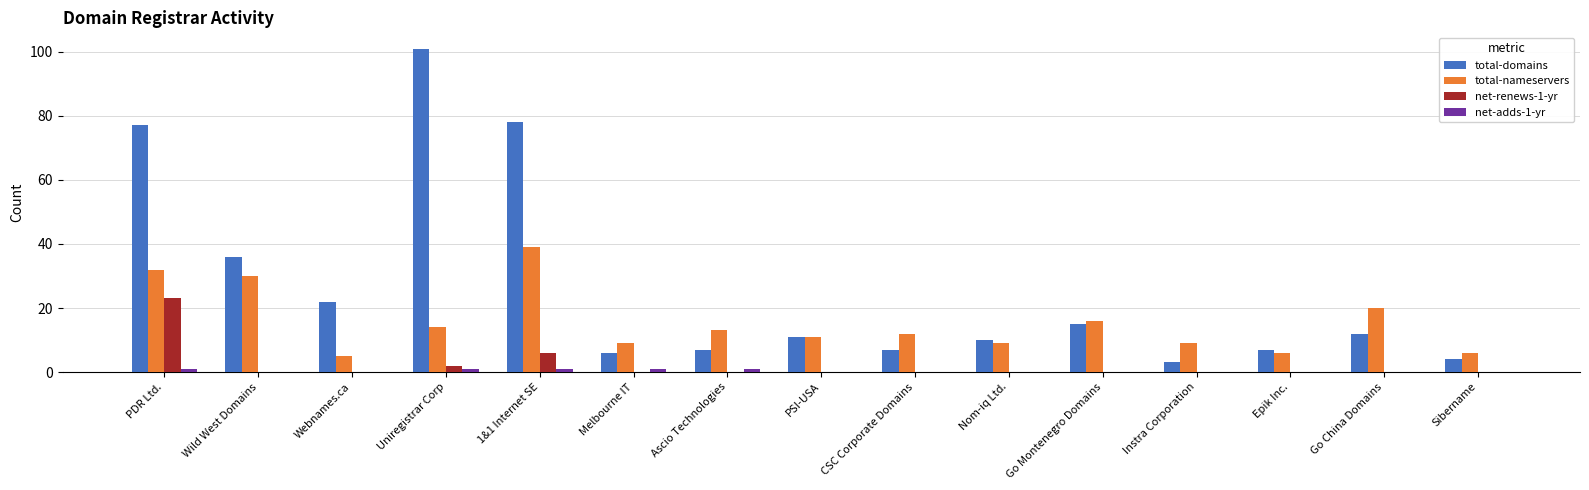

Are the bars horizontal?

No